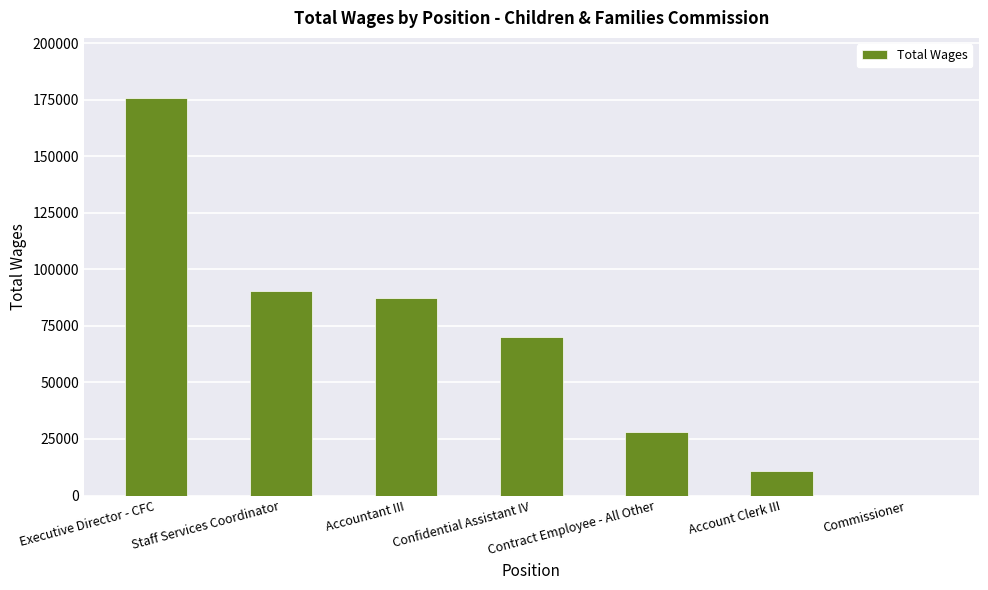

The value at Accountant III is 87380. True or false?

True